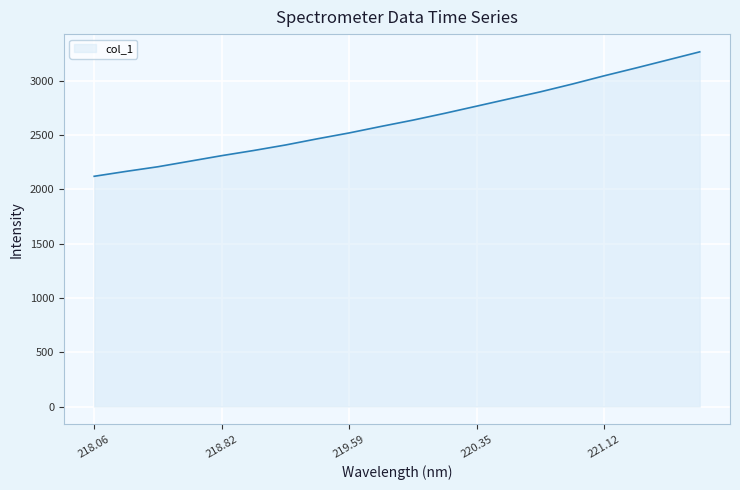

True or false: there are more than 0 points higher than both neighbors.

False